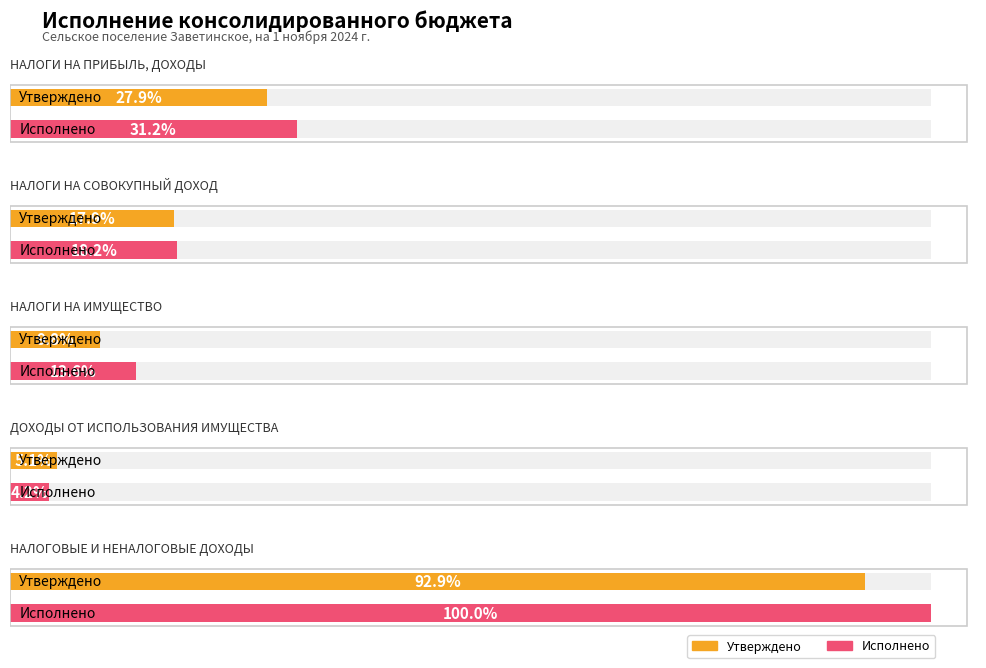

List the labels in order of Исполнено value, smallest first.

3, 2, 1, 0, 4